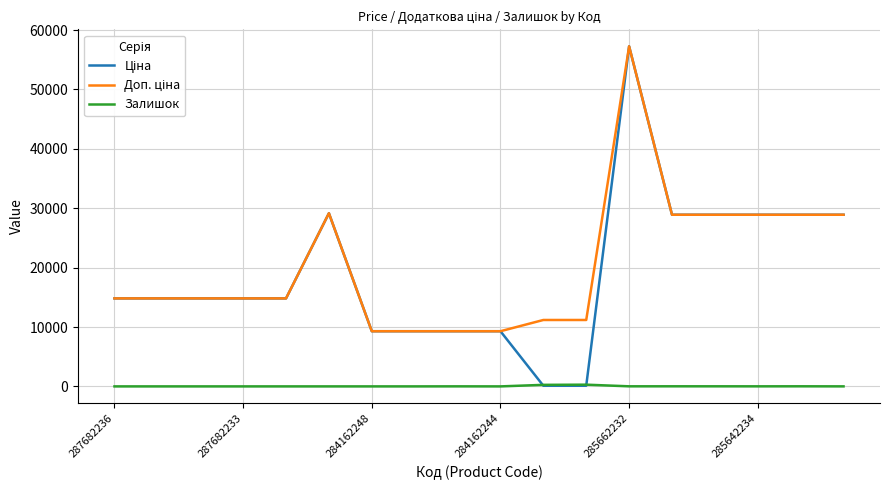

Reading left to right, list all the values displayed in this chart.

Ціна: 14817.6	14817.6	14817.6	14817.6	14817.6	29152.3	9290.5	9290.5	9290.5	9290.5	111.8	111.8	57258.0	28901.7	28901.7	28901.7	28901.7	28901.7
Доп. ціна: 14817.6	14817.6	14817.6	14817.6	14817.6	29152.3	9290.5	9290.5	9290.5	9290.5	11182.0	11182.0	57258.0	28901.7	28901.7	28901.7	28901.7	28901.7
Залишок: 0.0	0.0	0.0	0.0	0.0	0.0	0.0	0.0	8.0	0.0	260.0	290.0	13.0	16.0	14.0	10.0	16.0	5.0